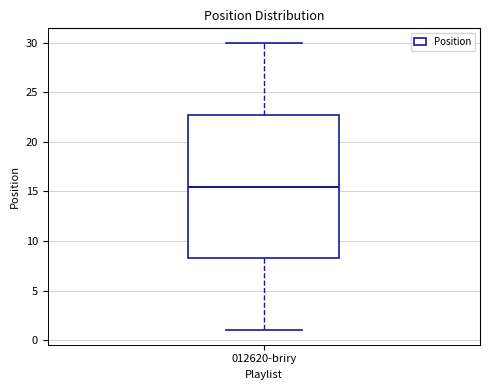

Transcribe this box plot: give where the median line is, the range the box spans, and where the two whiskers end, as read against the y-axis. The values are not printed on the chart, so give them approximately, as read against the axis.

median 15.5, box 8.5 to 23.0, whiskers 1.0 to 30.0